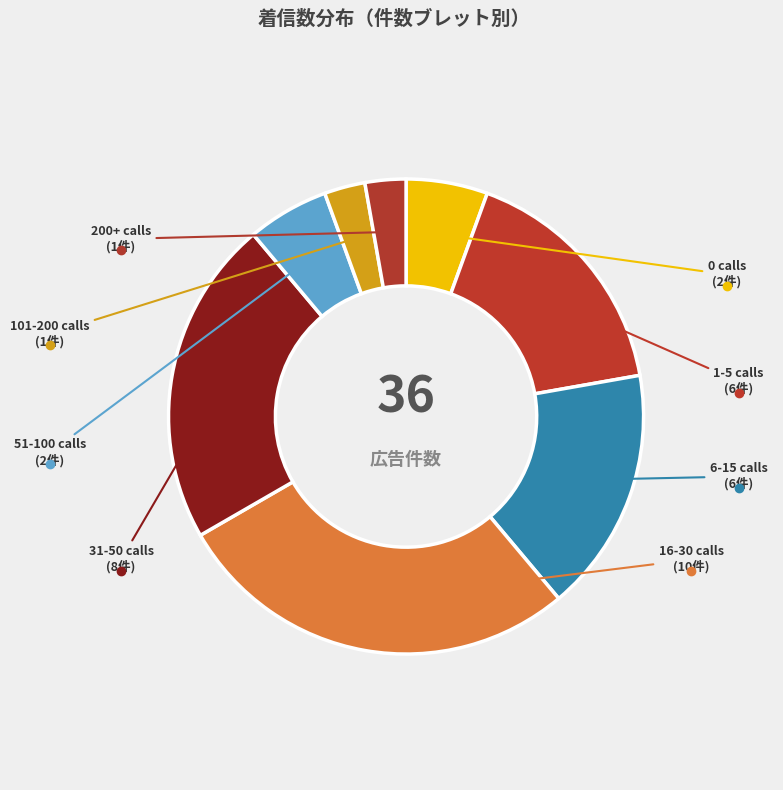

Is there a majority slice in this chart?

No